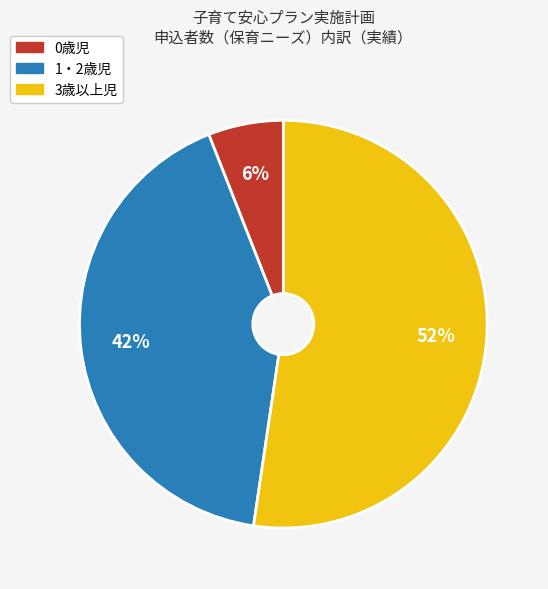

What percentage is the 0歳児 slice, to the nearest percent?

6%